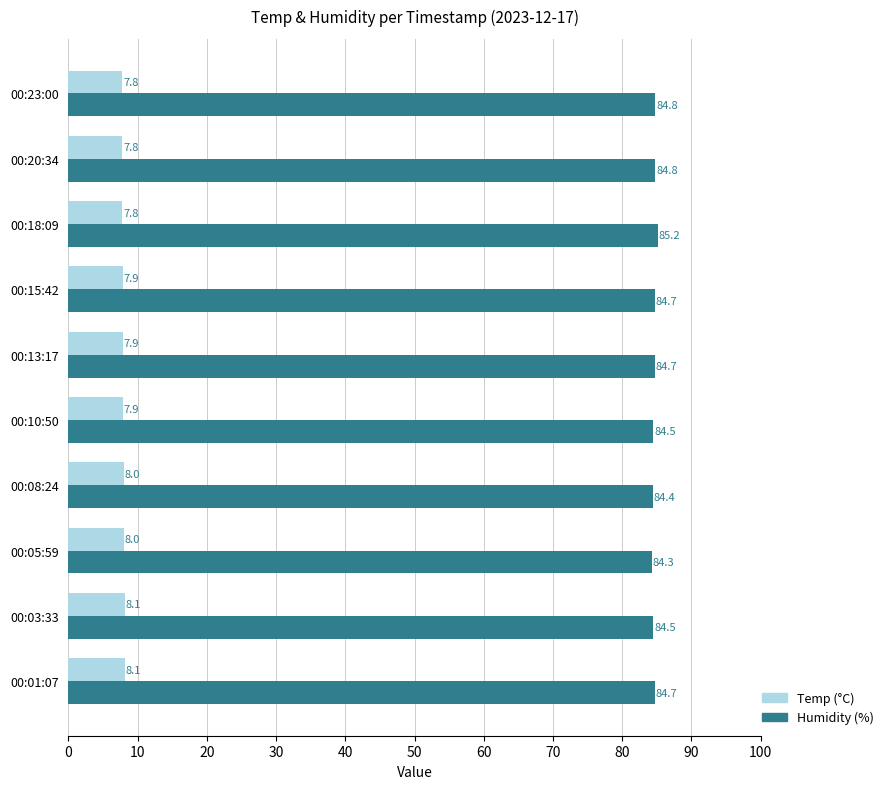

What is the minimum value for Temp (°C)?

7.8